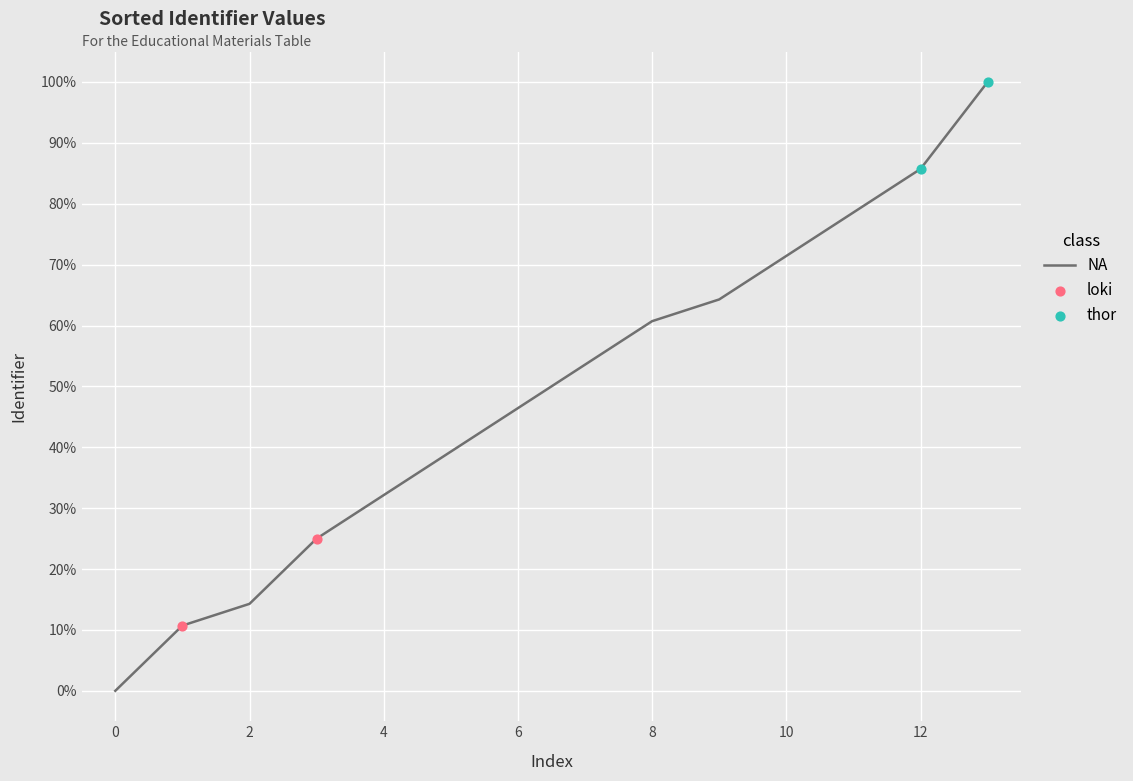

What is the difference between the maximum and minimum values?

100.0